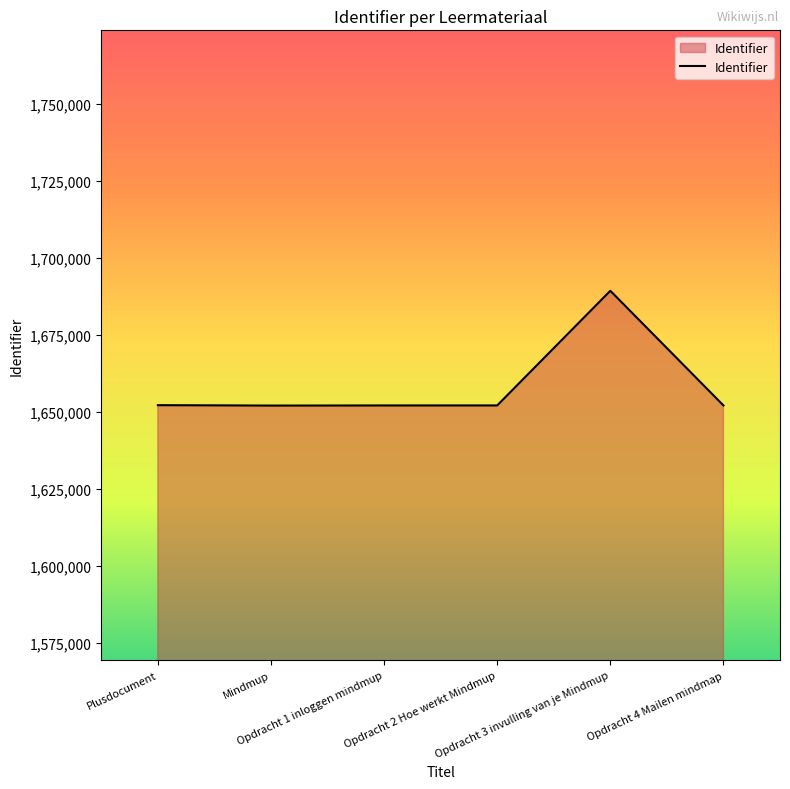

The chart shows a value of 754937 at Opdracht 2 Hoe werkt Mindmup. True or false?

False